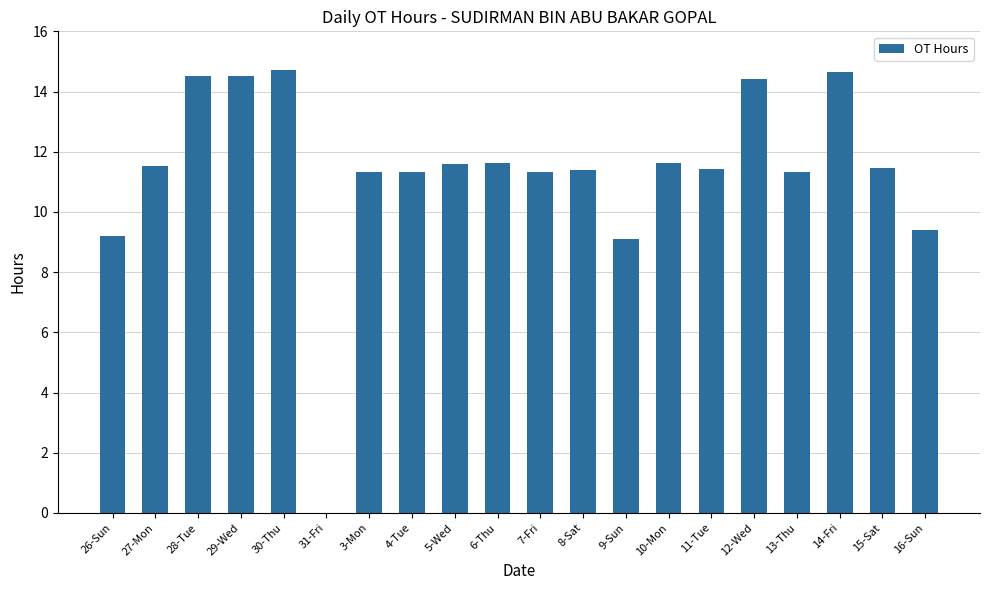

True or false: the data shows 9.2 at 26-Sun.

True